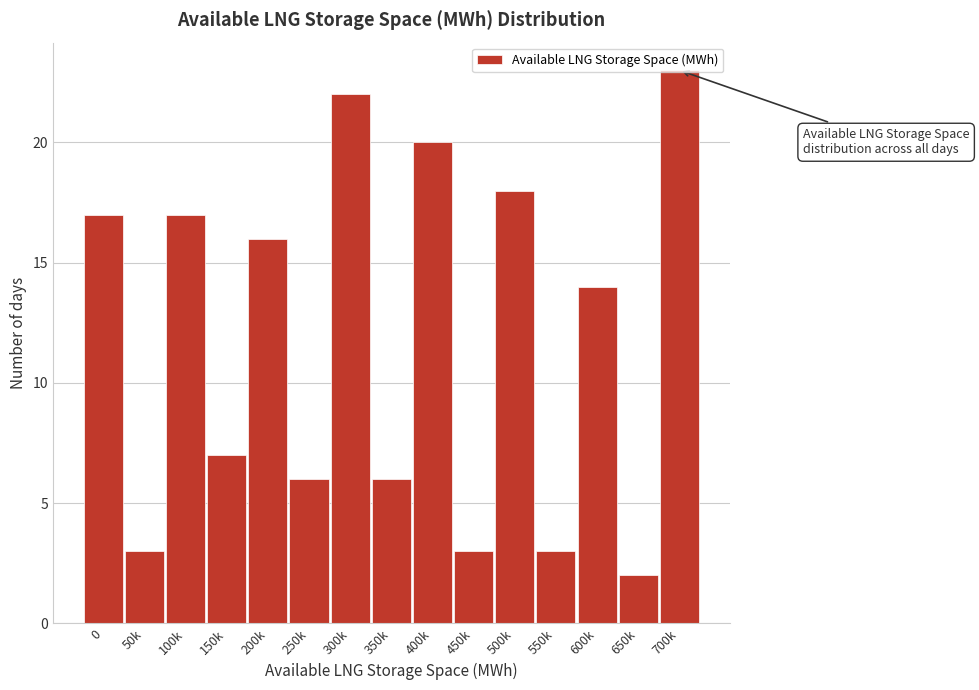

What is the average value?

12